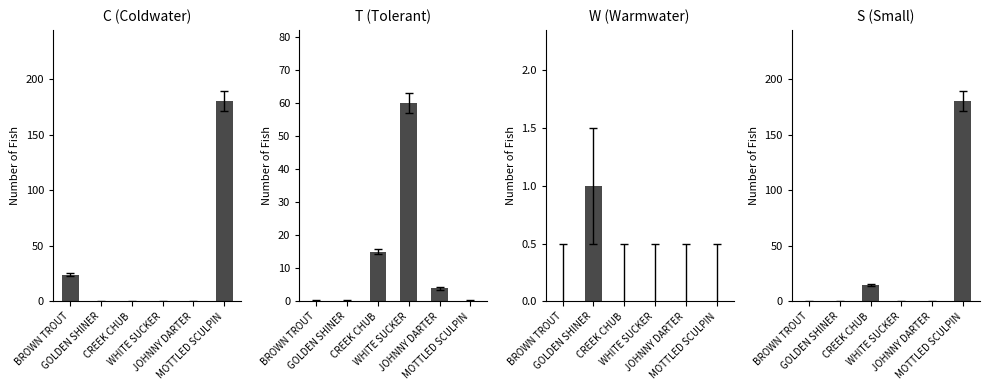

Is the value of T (Tolerant) at BROWN TROUT greater than the value of S (Small) at GOLDEN SHINER?

No